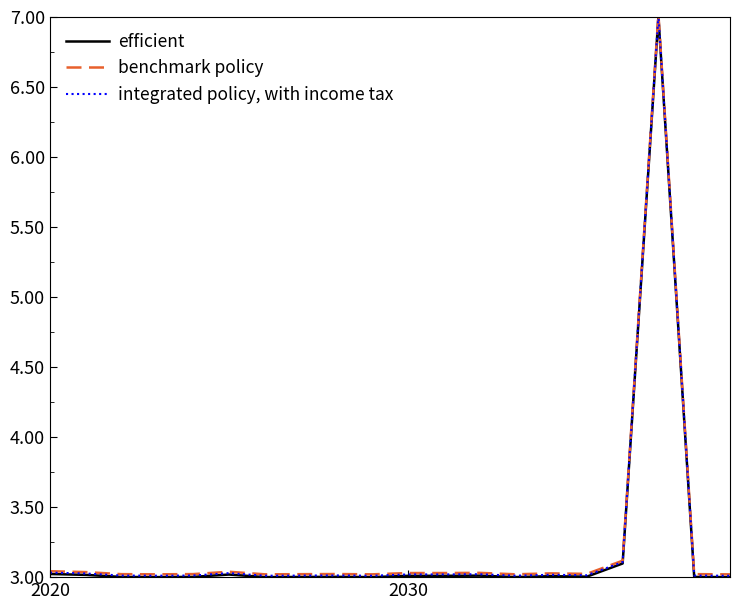

What is the highest value of the integrated policy, with income tax series?

7.0